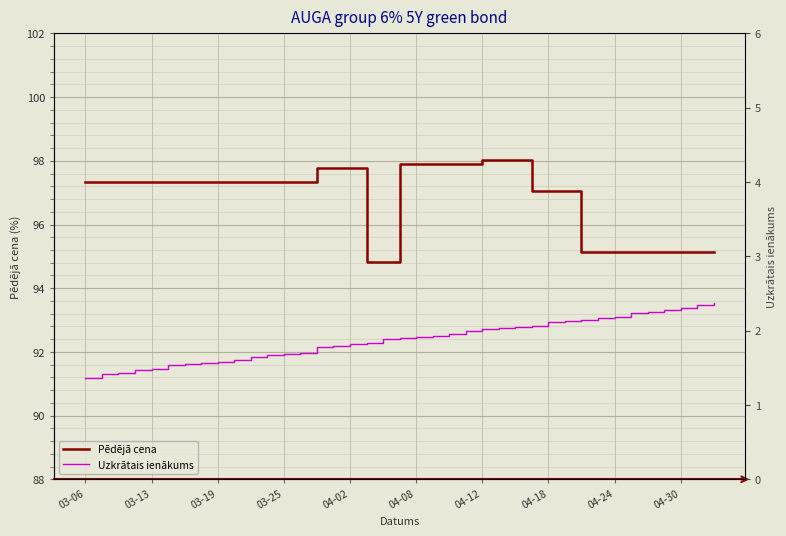

Is it true that Uzkrātais ienākums equals 0.6 at 03-13?

False